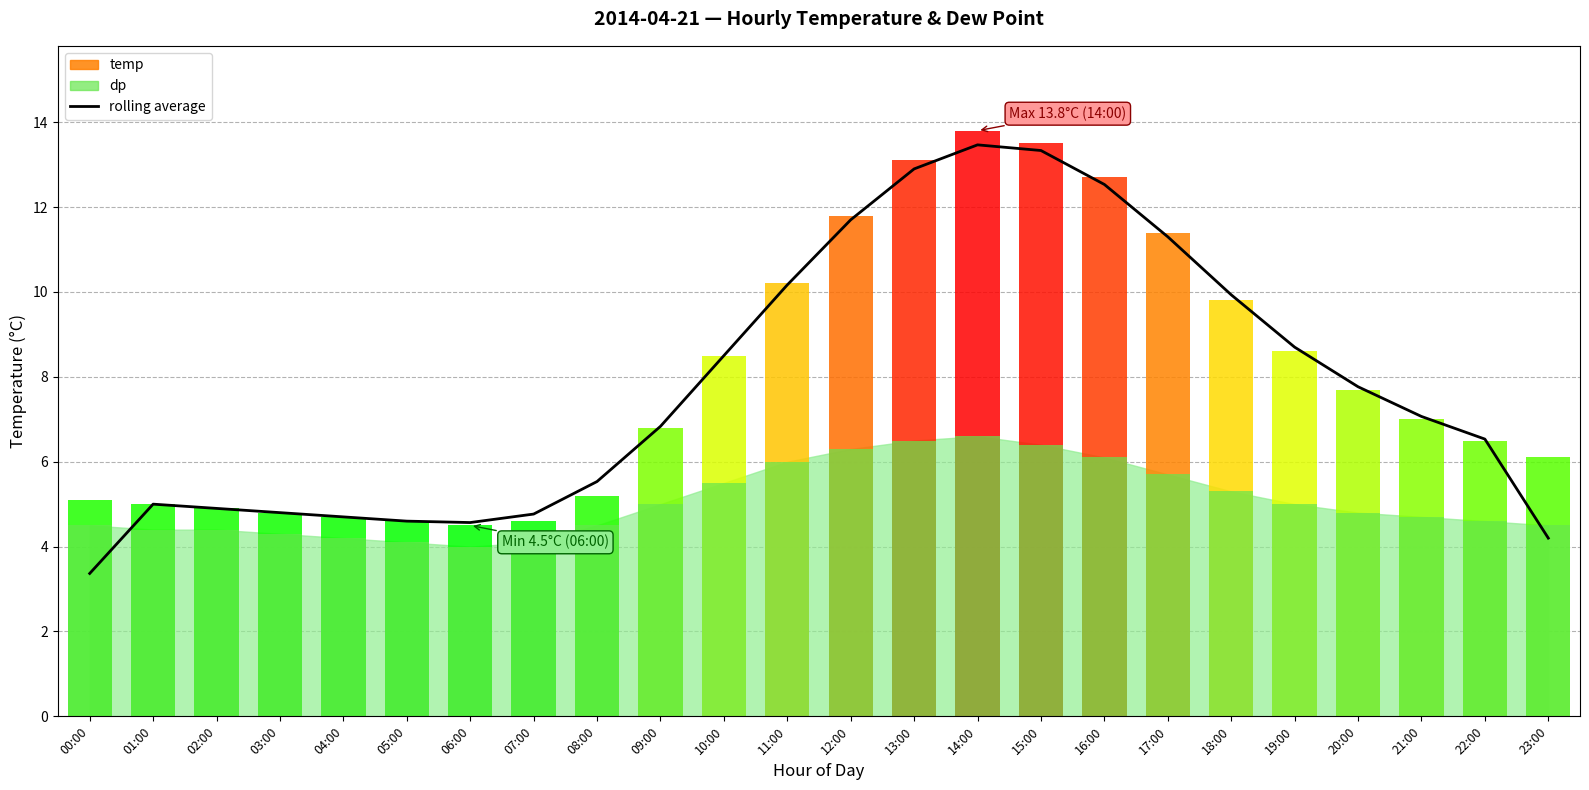

Where does the data first go above 7?

10:00